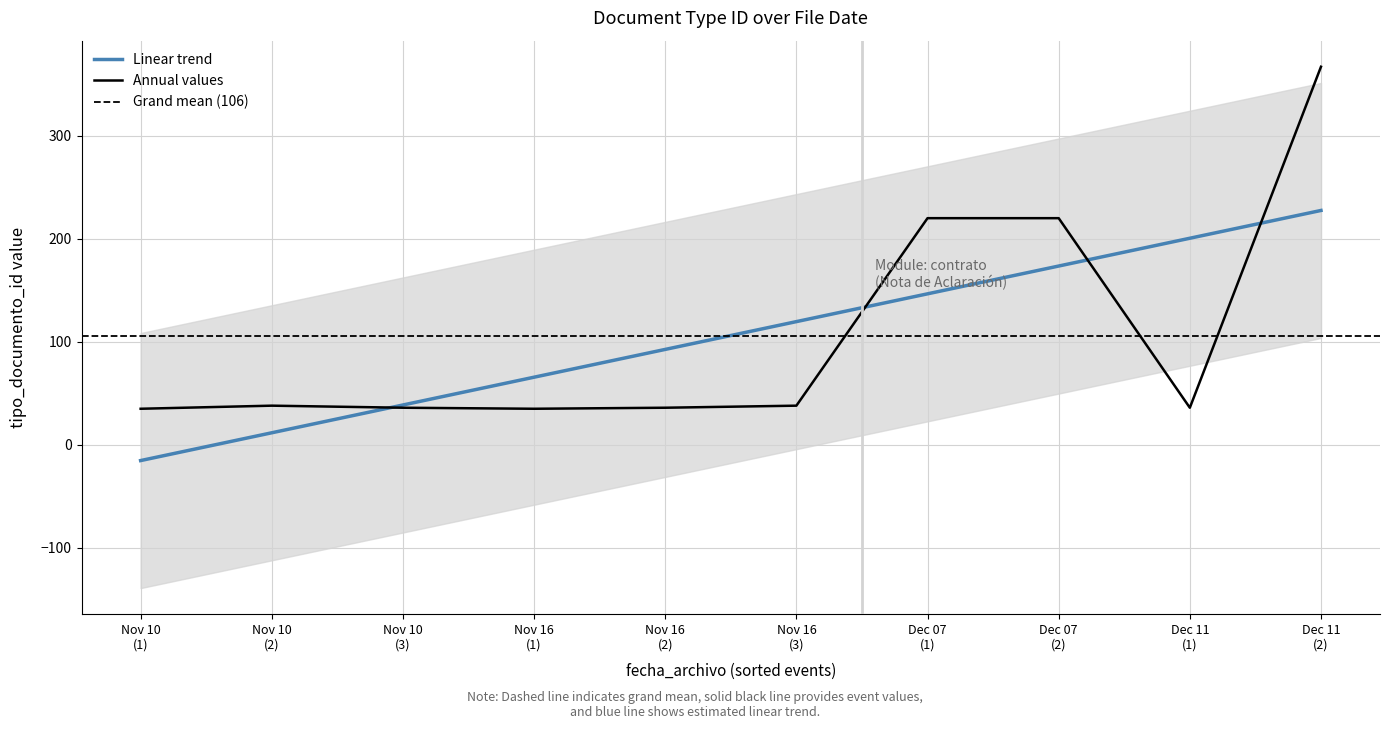

What is the maximum value for Linear trend?

227.5